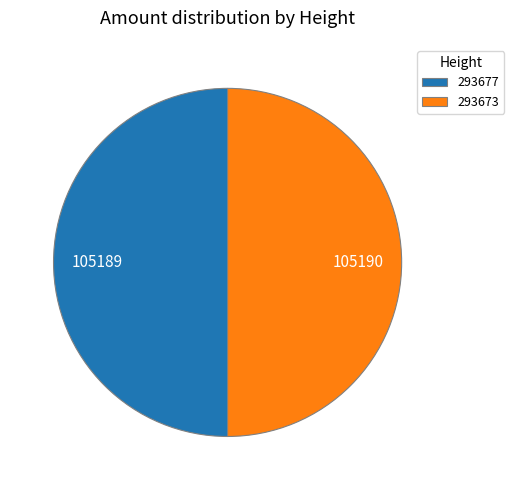

Is the sum of 293673 and 293677 greater than half?

Yes